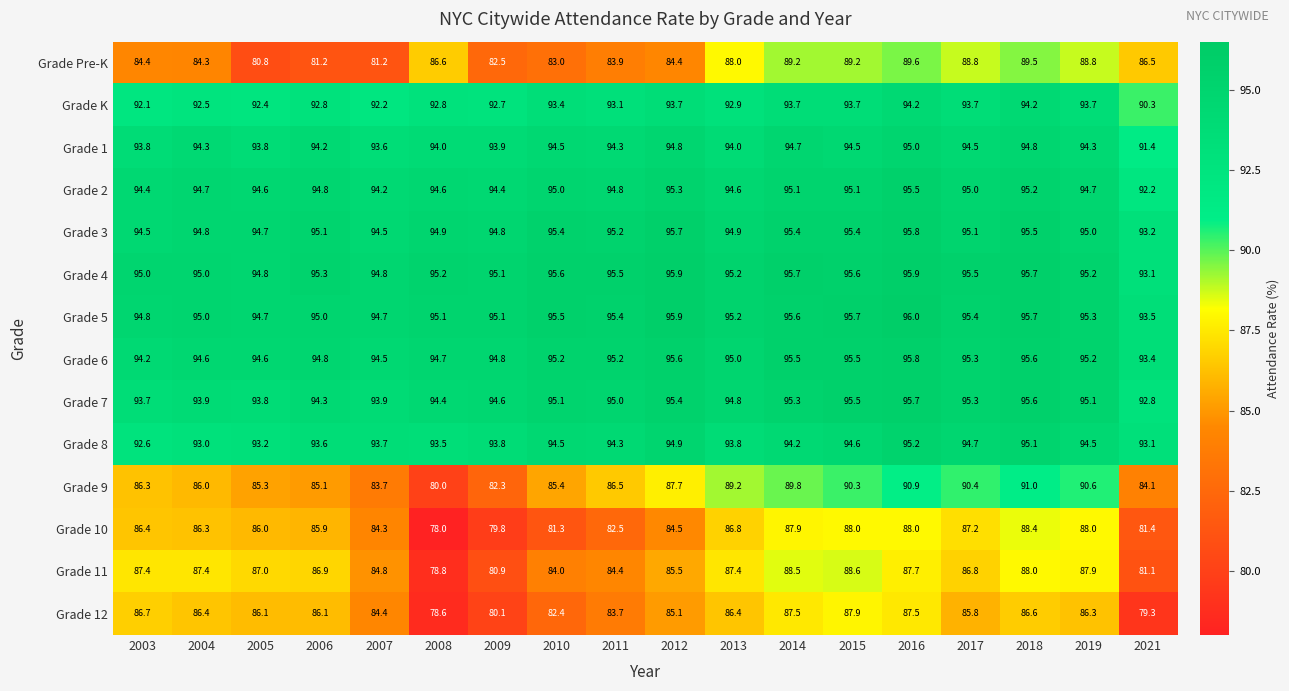

Which series has the largest range (max minus min)?

Grade 9